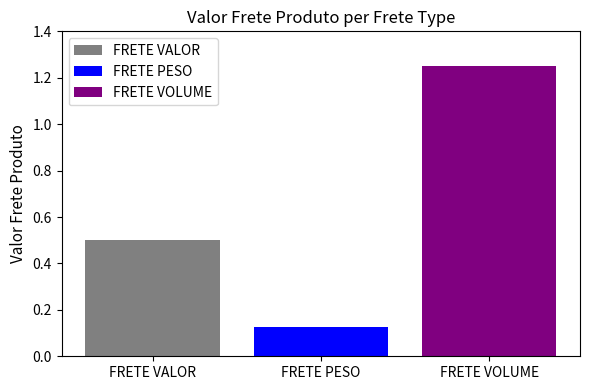

Which series has the widest spread of values?

FRETE VALOR